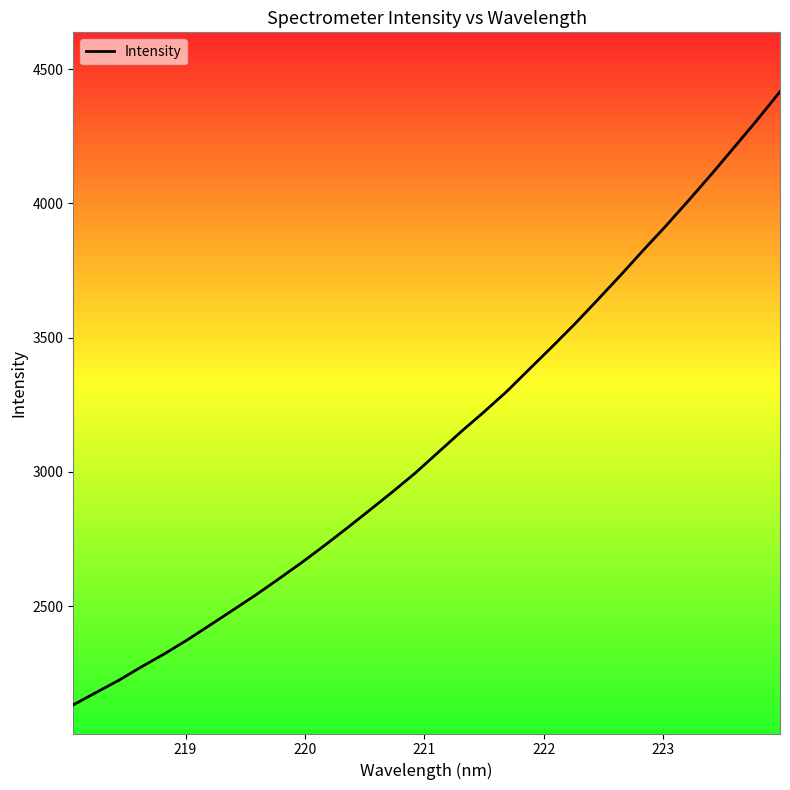

What is the minimum value shown in the chart?

2132.6